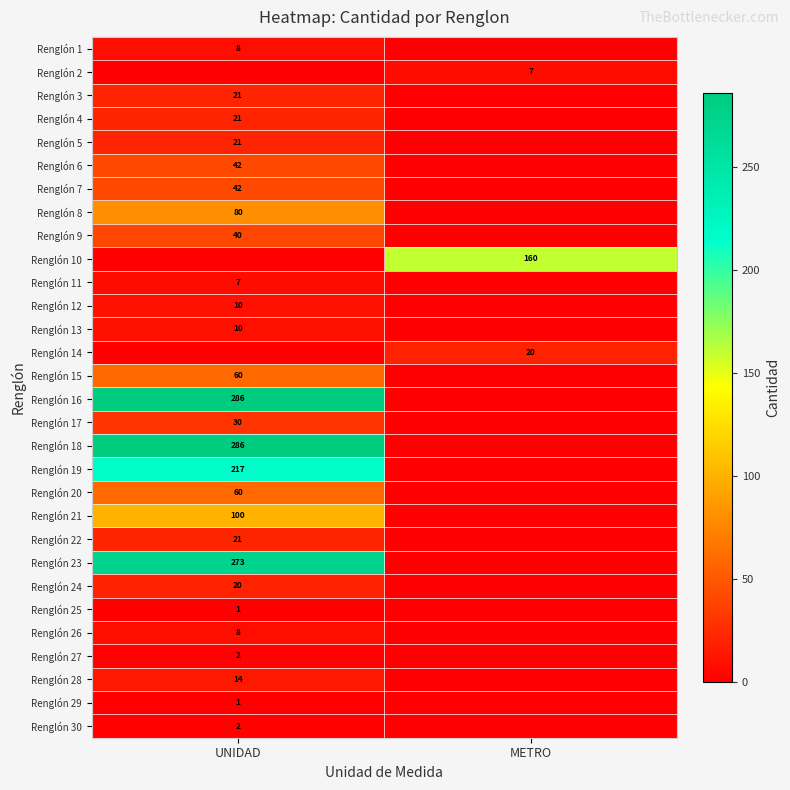

At which category does the chart reach its peak across all series?

UNIDAD